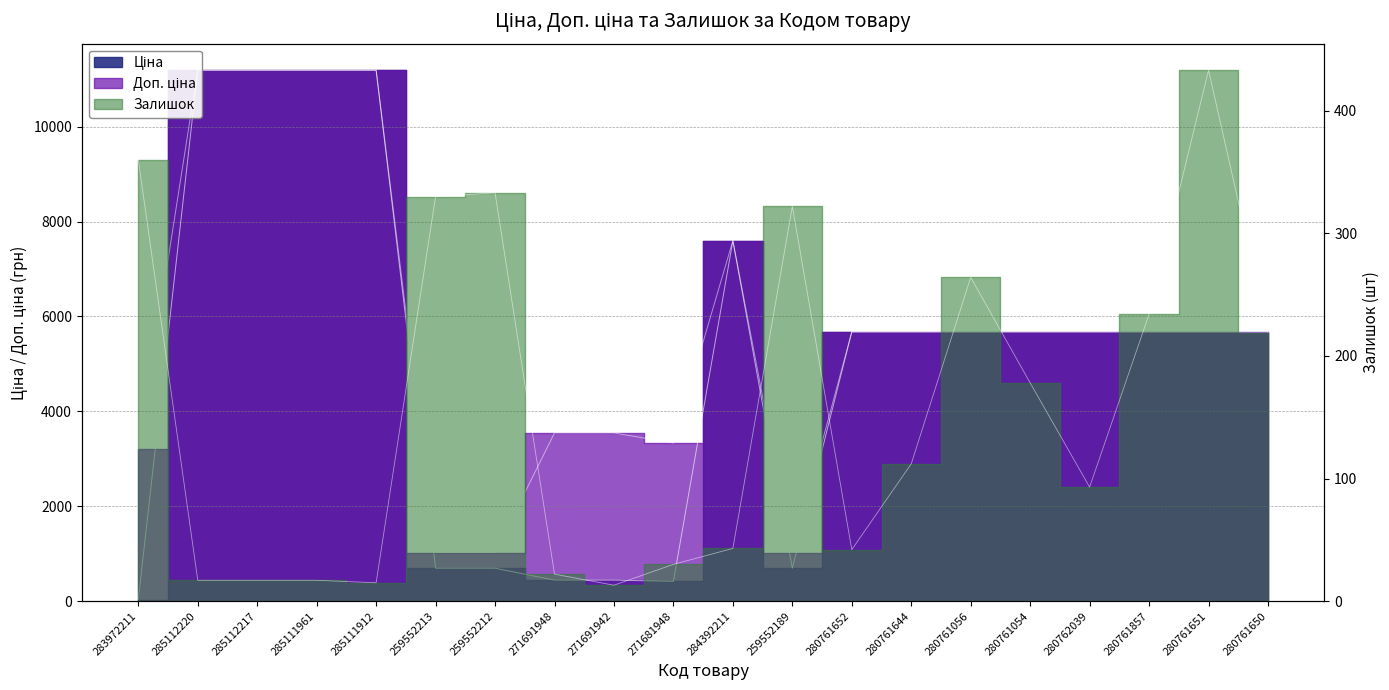

Rank the series by their maximum value, from lowest to highest.

Залишок, Ціна, Доп. ціна